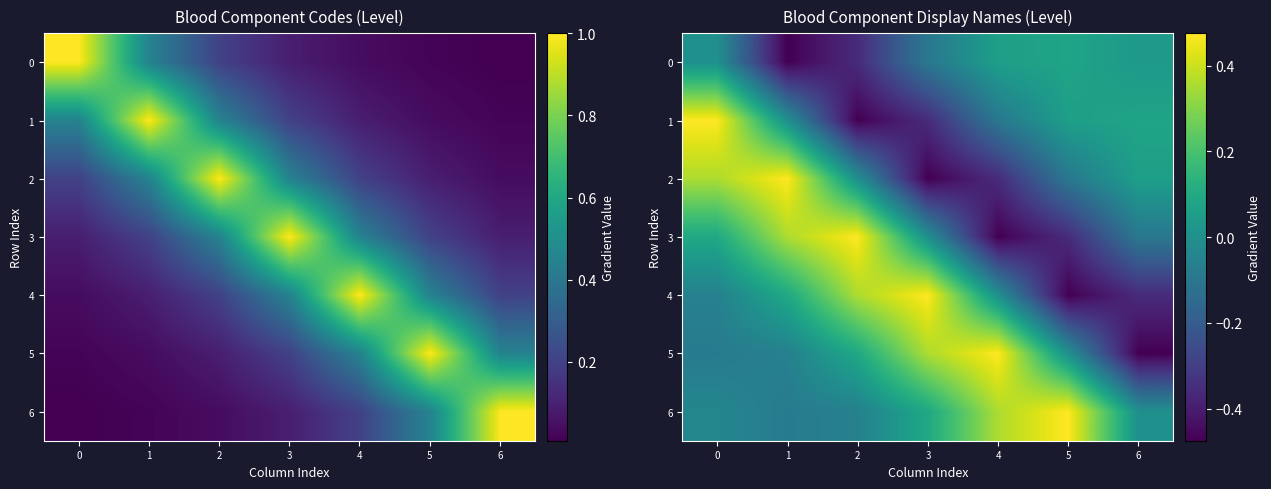

At which label does 6 reach its minimum?

1